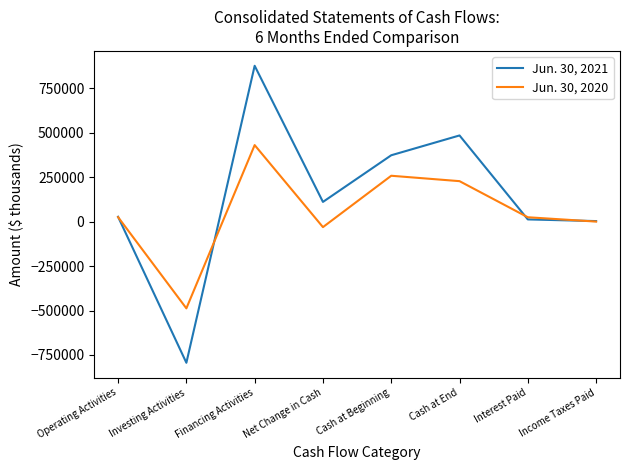

What is the difference between the second highest and minimum values in the Jun. 30, 2020 series?

746194